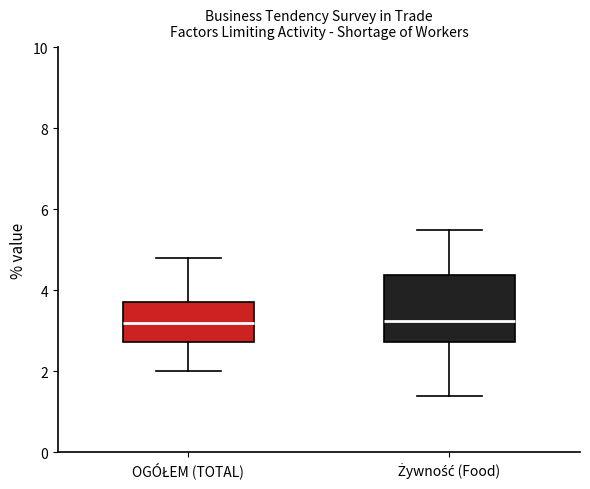

Reading left to right, read every box against the y-axis: the position of its median line, the range the box covers, and the ends of its whiskers. The values are not printed on the chart, so give them approximately, as read against the axis.

OGÓŁEM (TOTAL): median 3.2, box 2.8 to 3.8, whiskers 2.0 to 4.8
Żywność (Food): median 3.2, box 2.8 to 4.4, whiskers 1.4 to 5.6